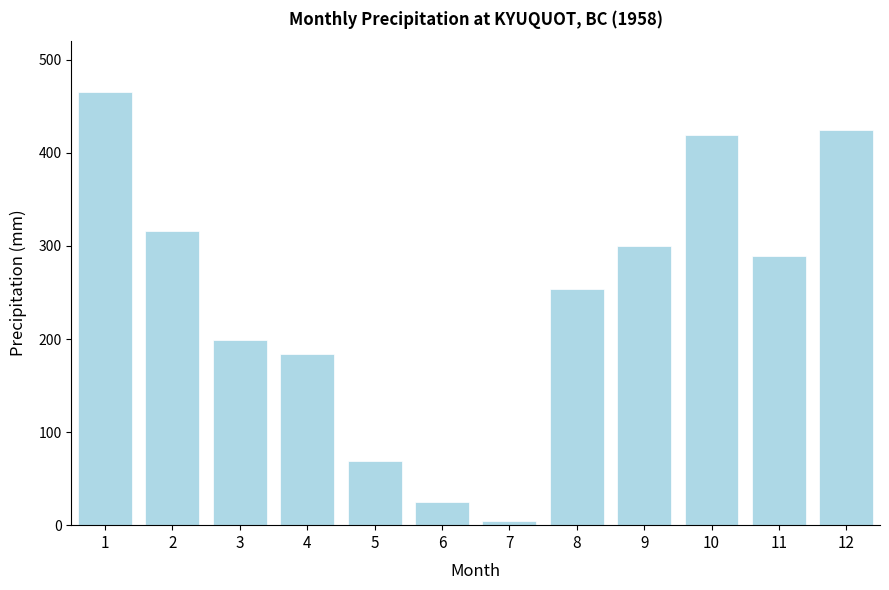

The value at 1 is 136.8. True or false?

False